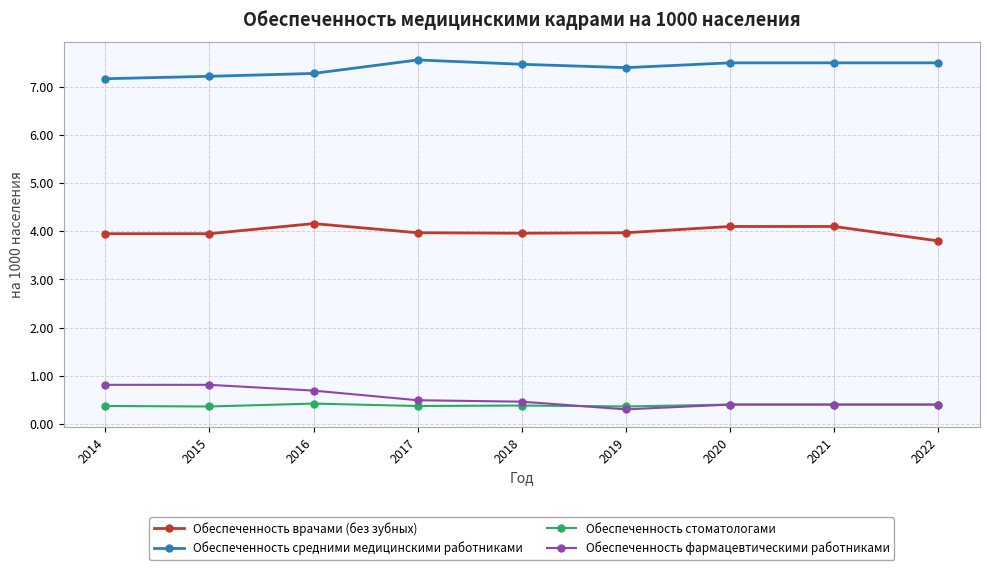

Rank the series by their maximum value, from lowest to highest.

Обеспеченность стоматологами, Обеспеченность фармацевтическими работниками, Обеспеченность врачами (без зубных), Обеспеченность средними медицинскими работниками